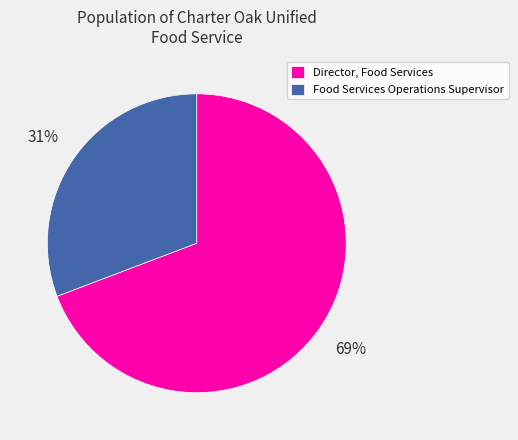

Approximately how many times larger is the value at Food Services Operations Supervisor compared to Director, Food Services?

0.4